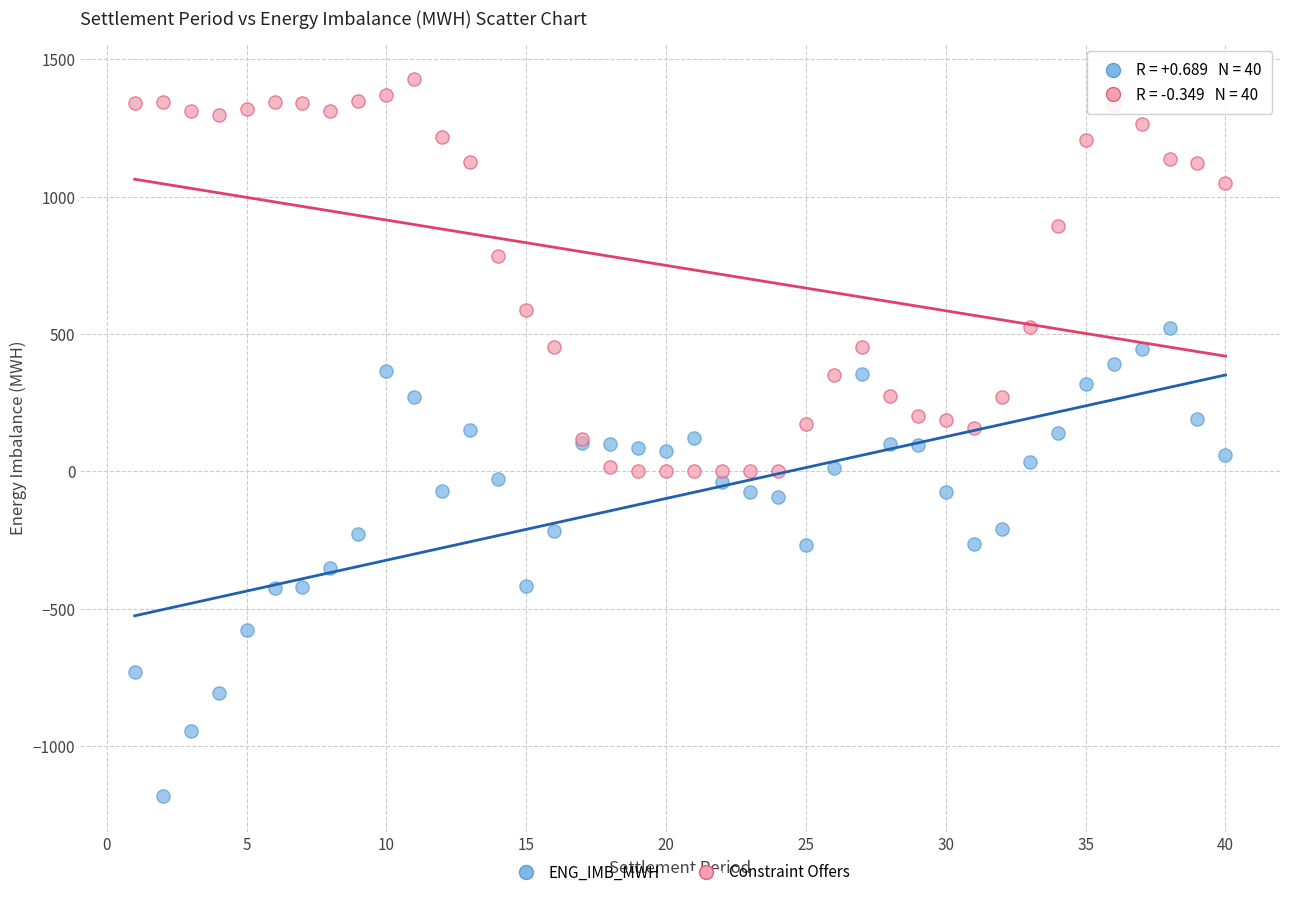

What is the X range (max minus min) for the scatter plot?

39.0